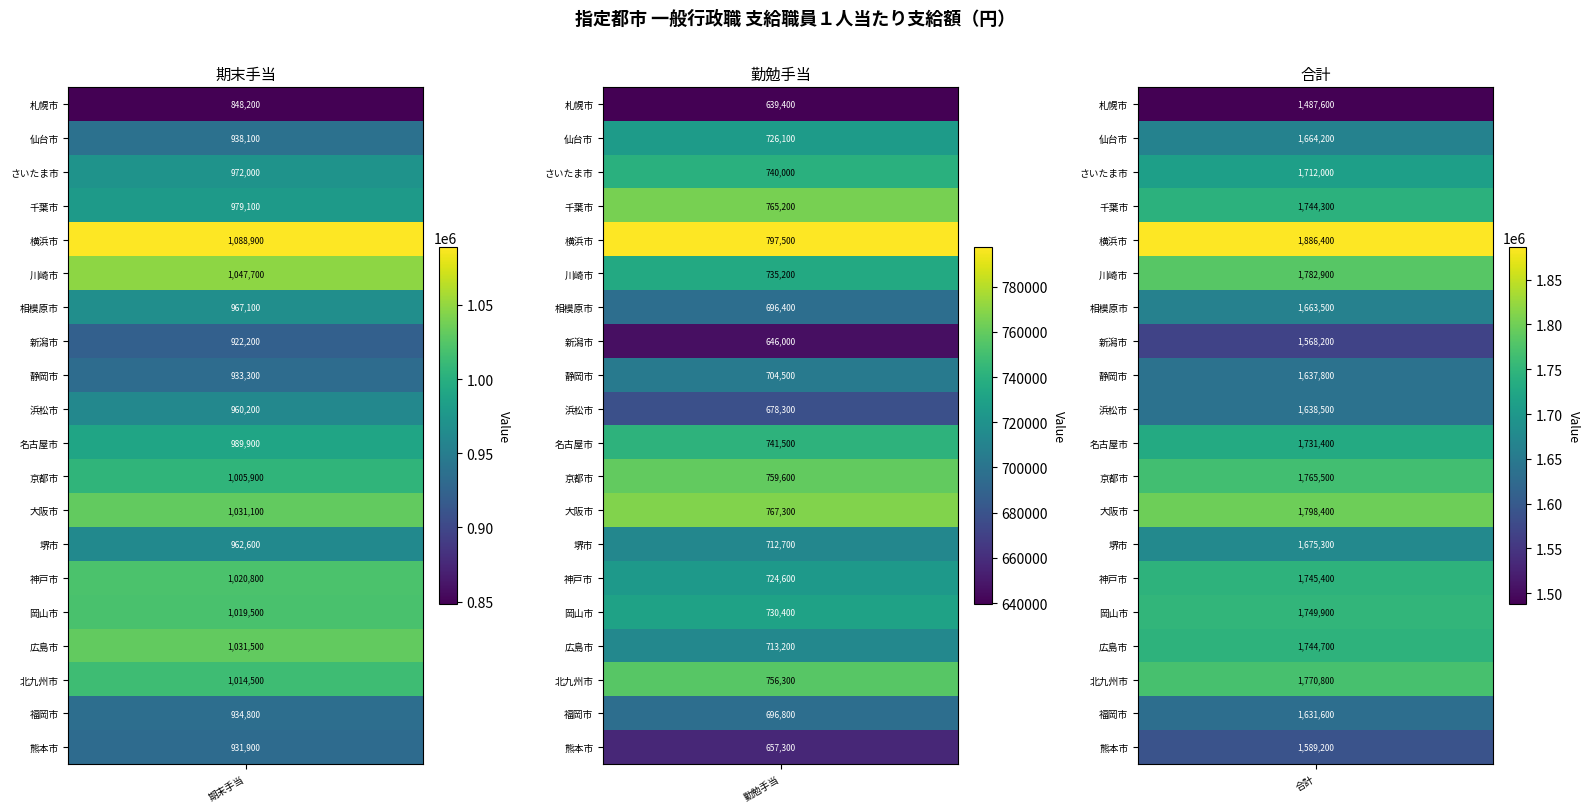

Reading left to right, list all the values displayed in this chart.

札幌市: 848200	639400	1487600
仙台市: 938100	726100	1664200
さいたま市: 972000	740000	1712000
千葉市: 979100	765200	1744300
横浜市: 1088900	797500	1886400
川崎市: 1047700	735200	1782900
相模原市: 967100	696400	1663500
新潟市: 922200	646000	1568200
静岡市: 933300	704500	1637800
浜松市: 960200	678300	1638500
名古屋市: 989900	741500	1731400
京都市: 1005900	759600	1765500
大阪市: 1031100	767300	1798400
堺市: 962600	712700	1675300
神戸市: 1020800	724600	1745400
岡山市: 1019500	730400	1749900
広島市: 1031500	713200	1744700
北九州市: 1014500	756300	1770800
福岡市: 934800	696800	1631600
熊本市: 931900	657300	1589200